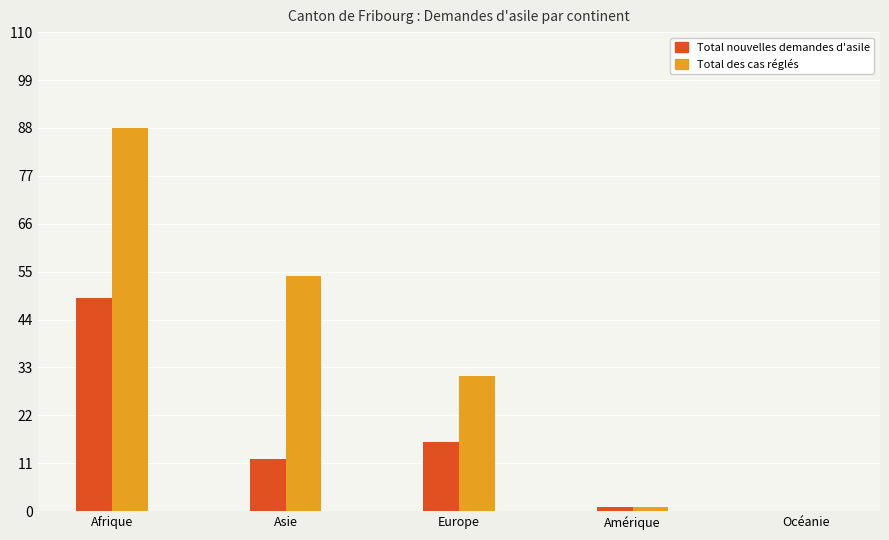

What is the maximum value shown in the chart?

88